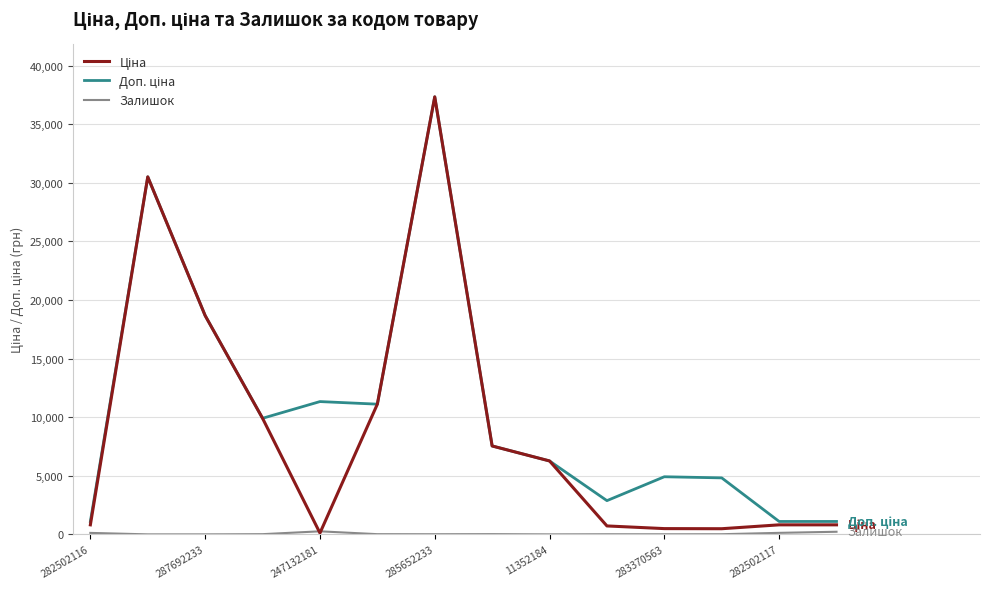

What is the maximum value shown in the chart?

37343.0